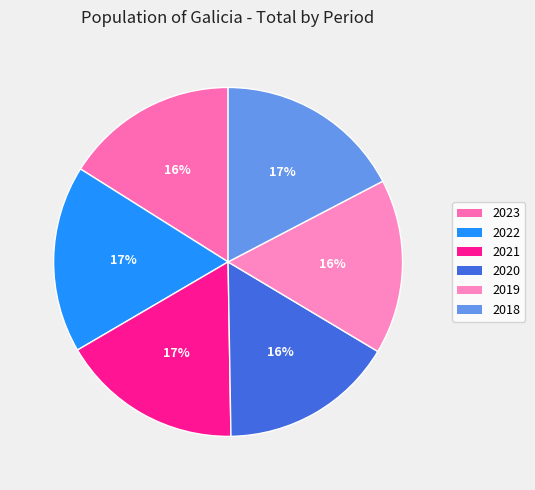

What percentage is the 2023 slice, to the nearest percent?

16%